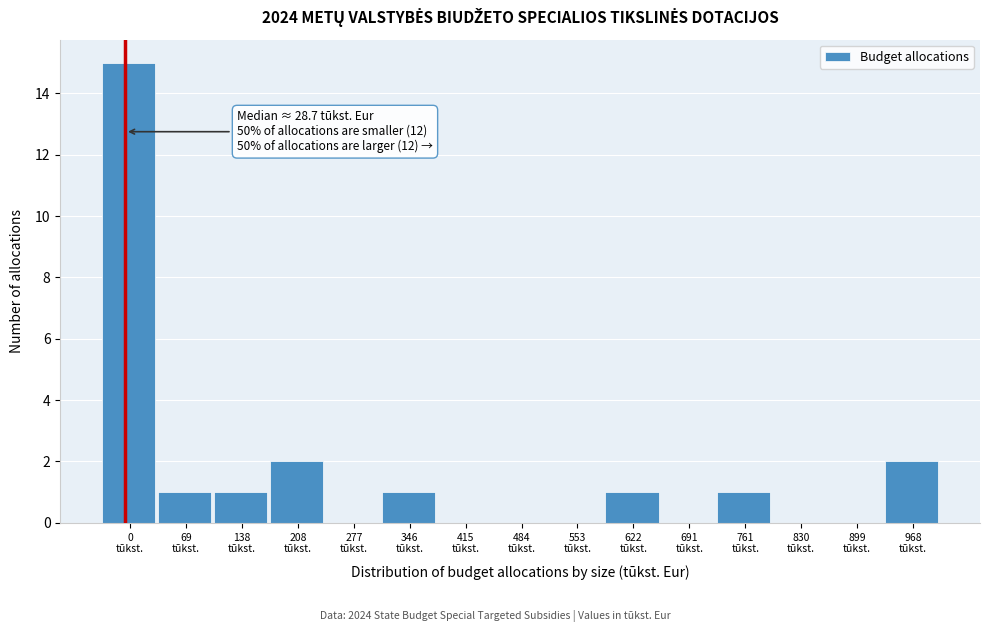

What is the greatest value displayed?

15